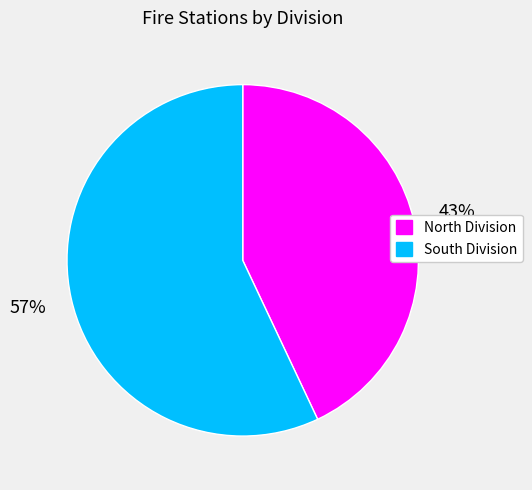

To the nearest percent, what is the difference between the North Division and South Division slice percentages?

14%